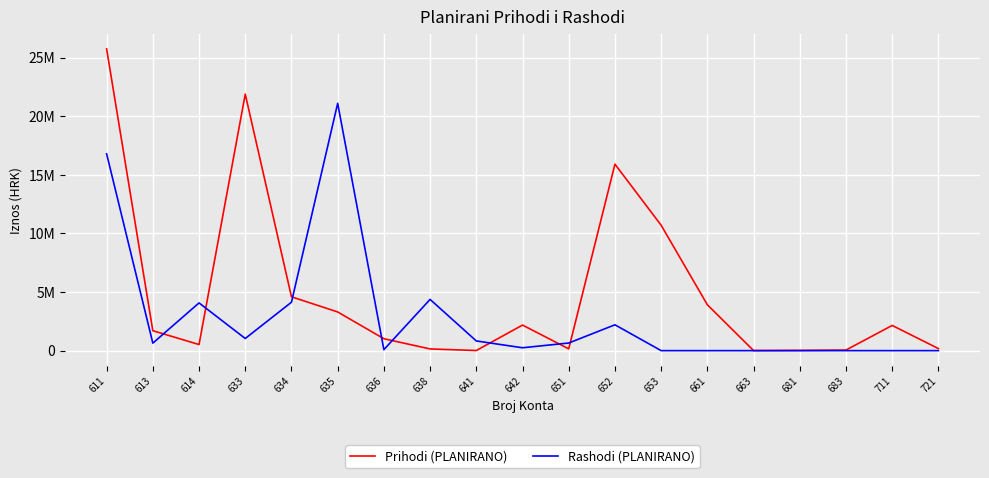

What are all the series names shown in the legend?

Prihodi (PLANIRANO), Rashodi (PLANIRANO)